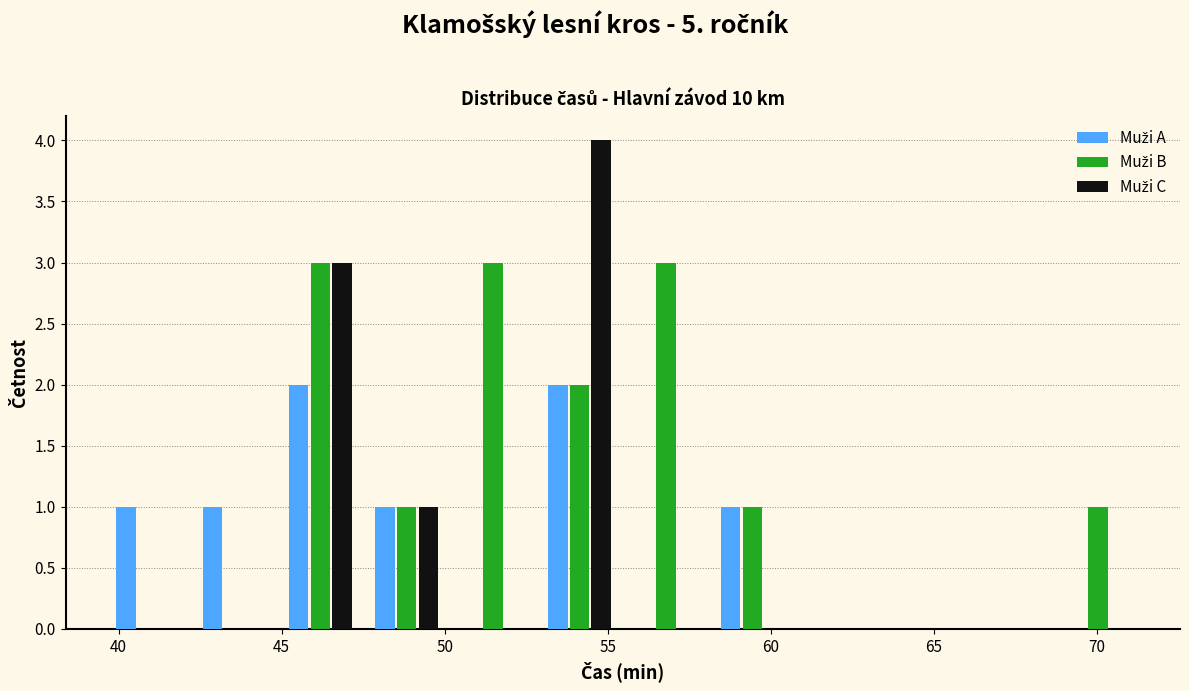

What is the height of the Muži B bar covering 58.0 to 61.0 on the x-axis? Neither the bar edges nor the heights are printed on the chart, so give them approximately, as read against the axes.

1